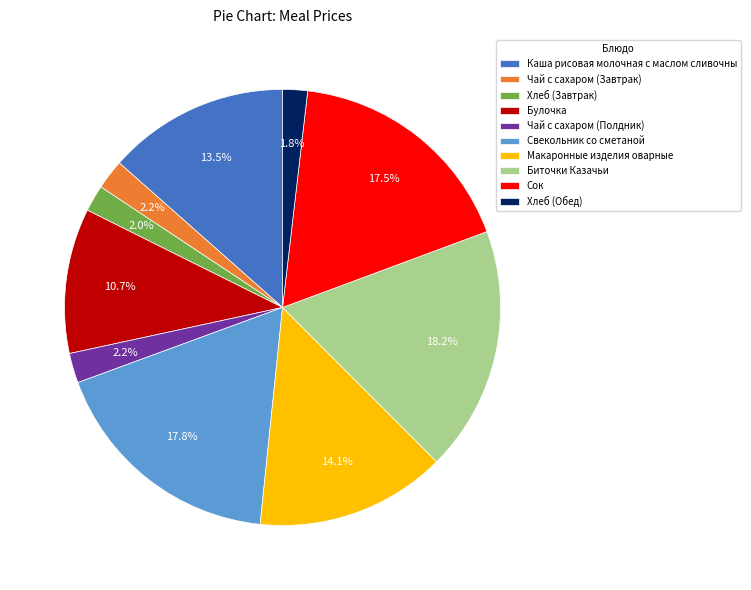

Combined, what portion of the pie is Каша рисовая молочная с маслом сливочны and Сок?

31.0%